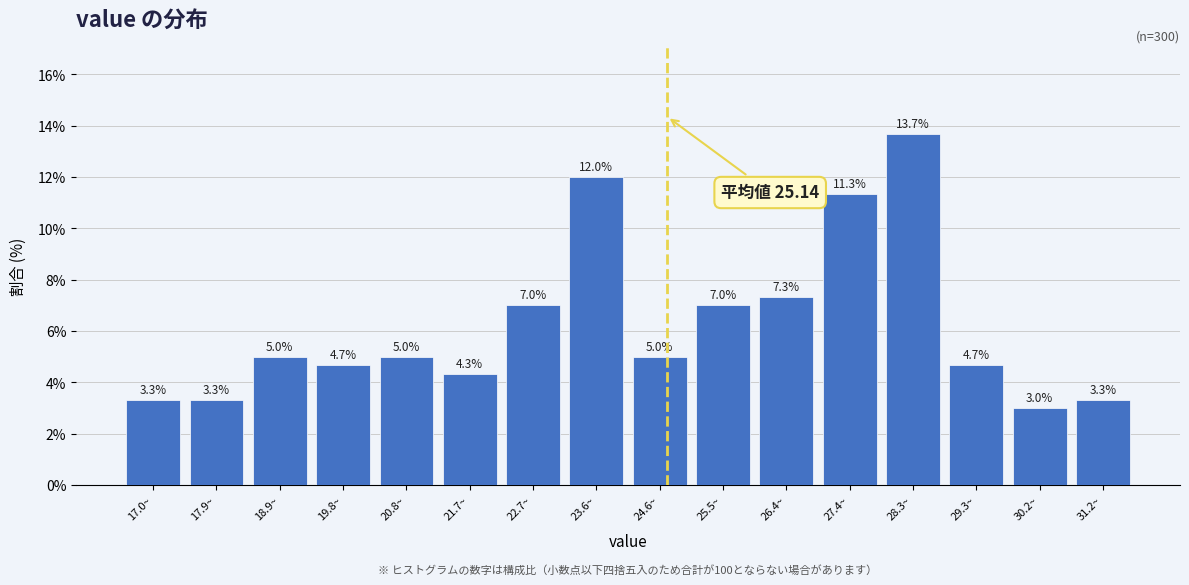

Reading right to left, transcribe all the data shown in this chart.

31.2~=3.3	30.2~=3.0	29.3~=4.7	28.3~=13.7	27.4~=11.3	26.4~=7.3	25.5~=7.0	24.6~=5.0	23.6~=12.0	22.7~=7.0	21.7~=4.3	20.8~=5.0	19.8~=4.7	18.9~=5.0	17.9~=3.3	17.0~=3.3